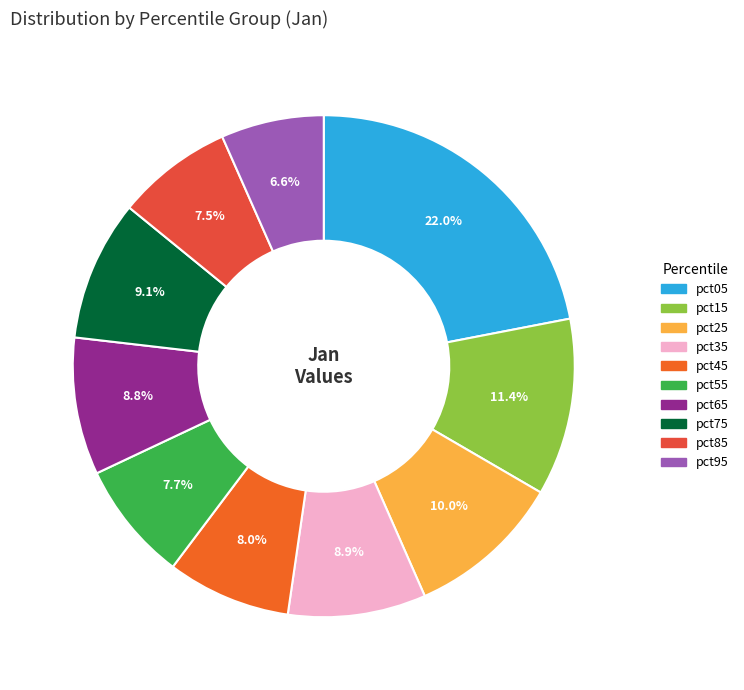

What percentage is the pct25 slice, to the nearest percent?

10%